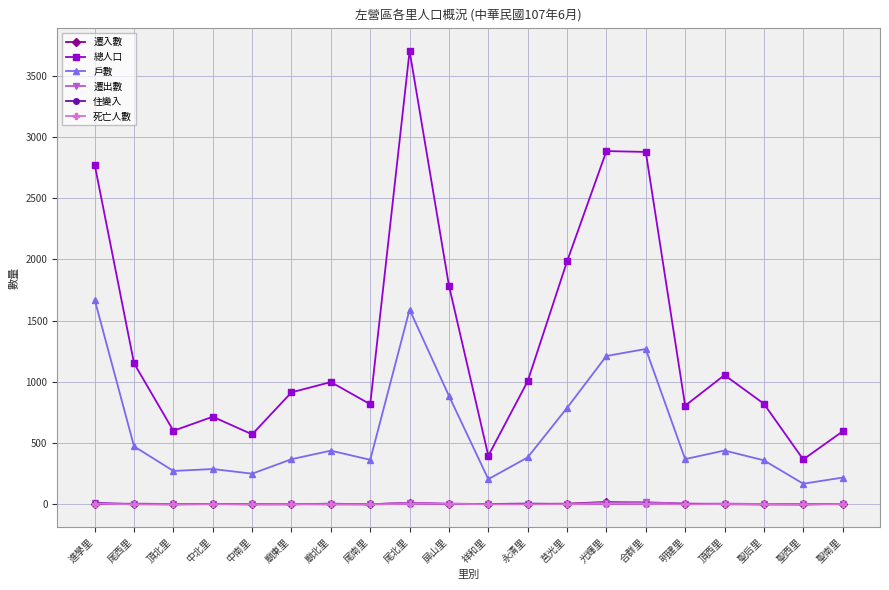

Which series has the largest range (max minus min)?

總人口